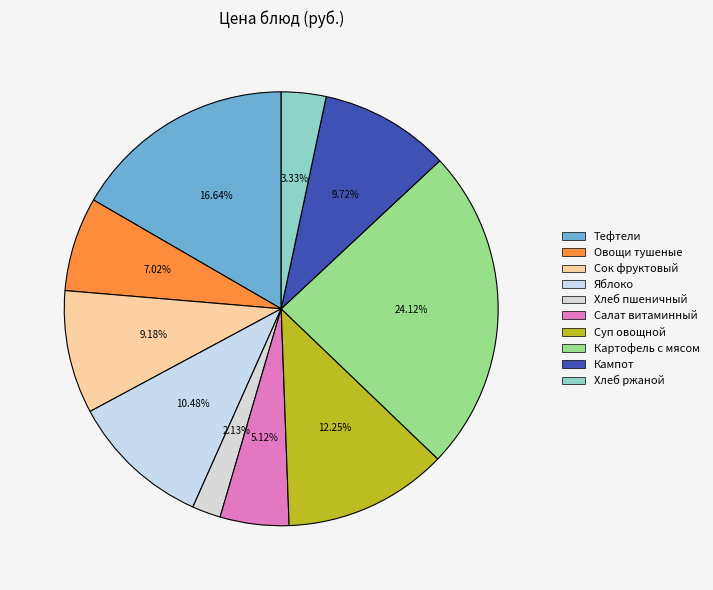

What is the smallest slice in the pie chart?

Хлеб пшеничный